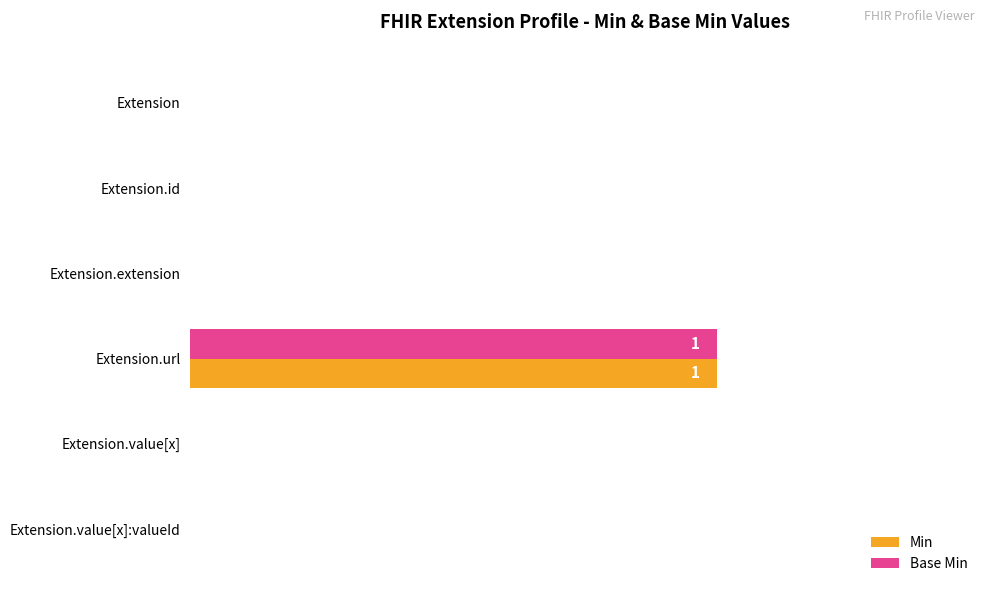

At which category does the chart reach its peak across all series?

Extension.url